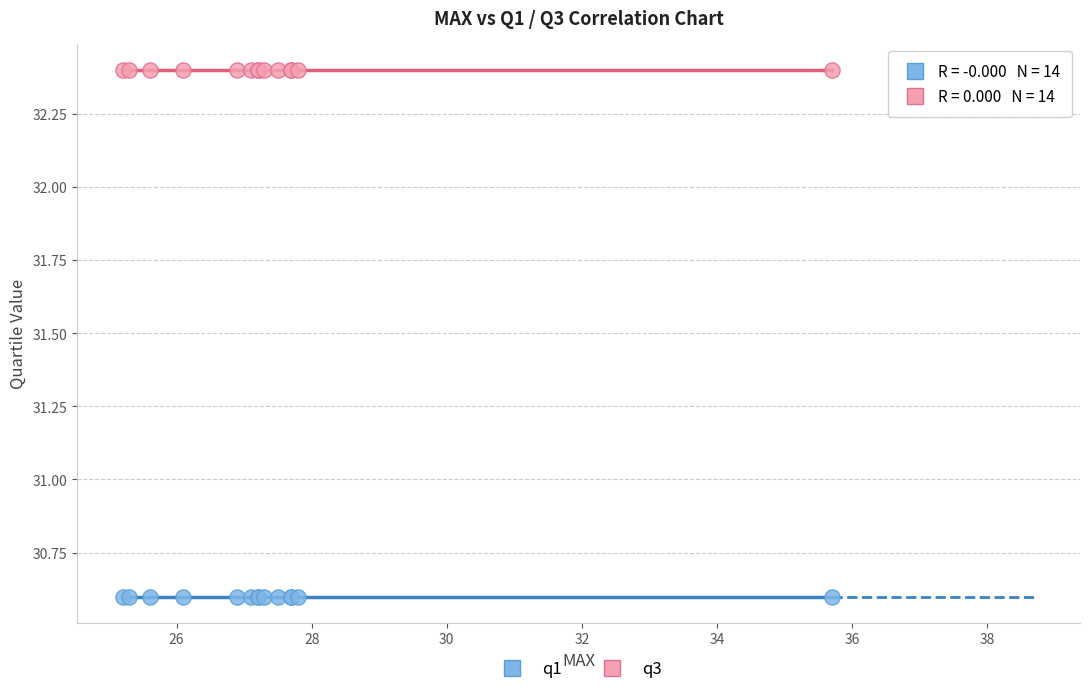

Which series contains the highest Y value?

q3